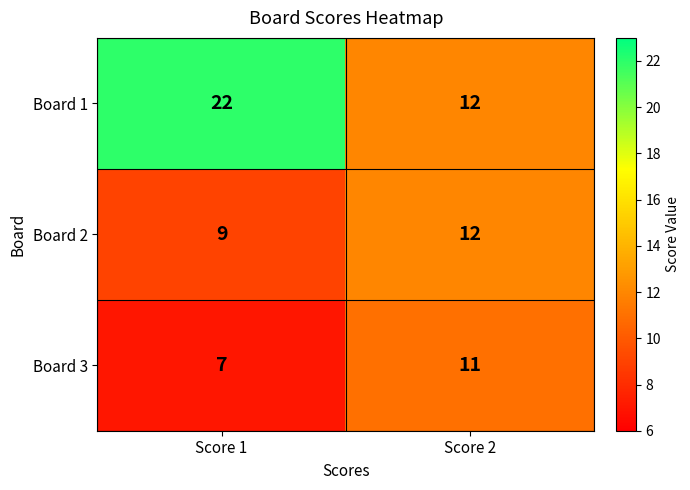

What is the difference between the maximum and minimum values in the Board 1 series?

10